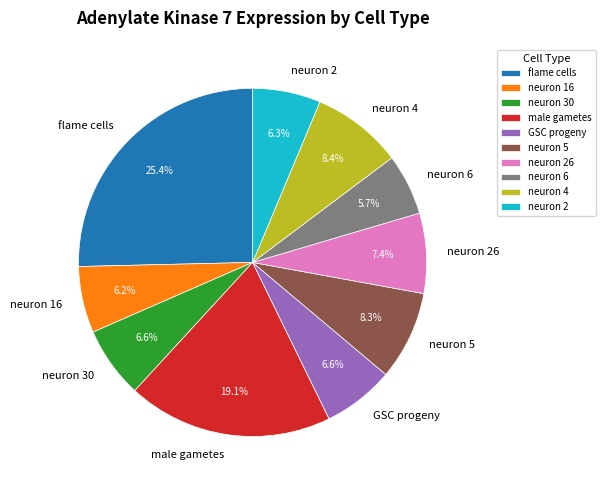

Count the number of slices in the pie.

10